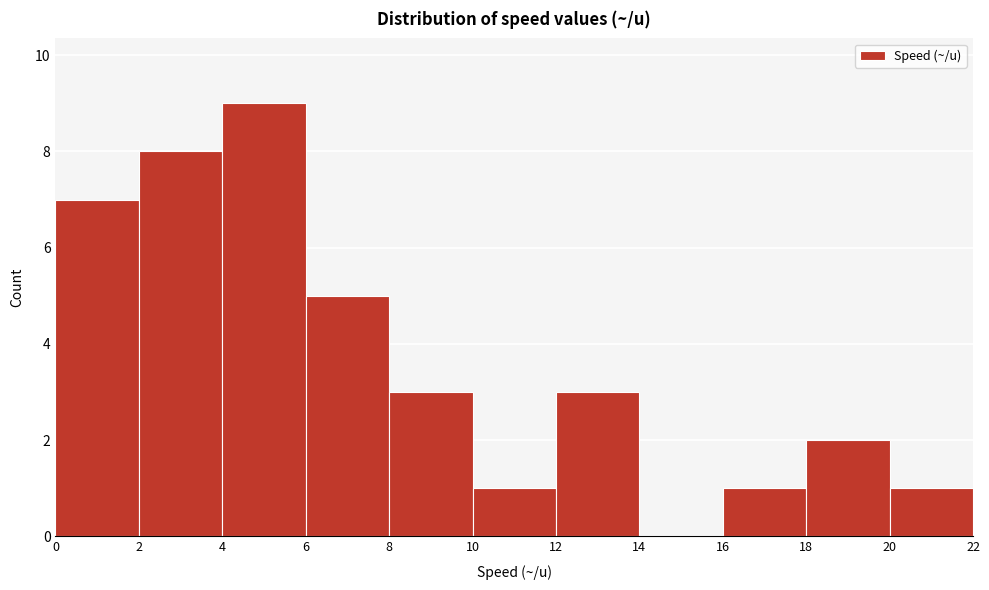

Reading left to right, transcribe this chart: for each bar, give the range it covers on the x-axis and its height. The values are not printed on the chart, so give them approximately, as read against the axis.

0 to 2: 7
2 to 4: 8
4 to 6: 9
6 to 8: 5
8 to 10: 3
10 to 12: 1
12 to 14: 3
14 to 16: 0
16 to 18: 1
18 to 20: 2
20 to 22: 1